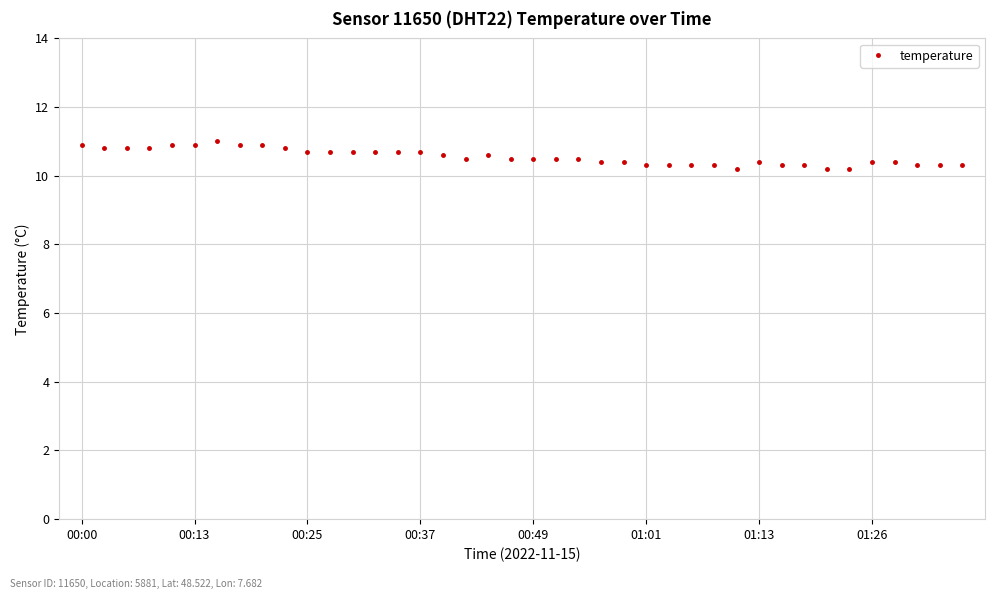

How many series are shown in this chart?

1